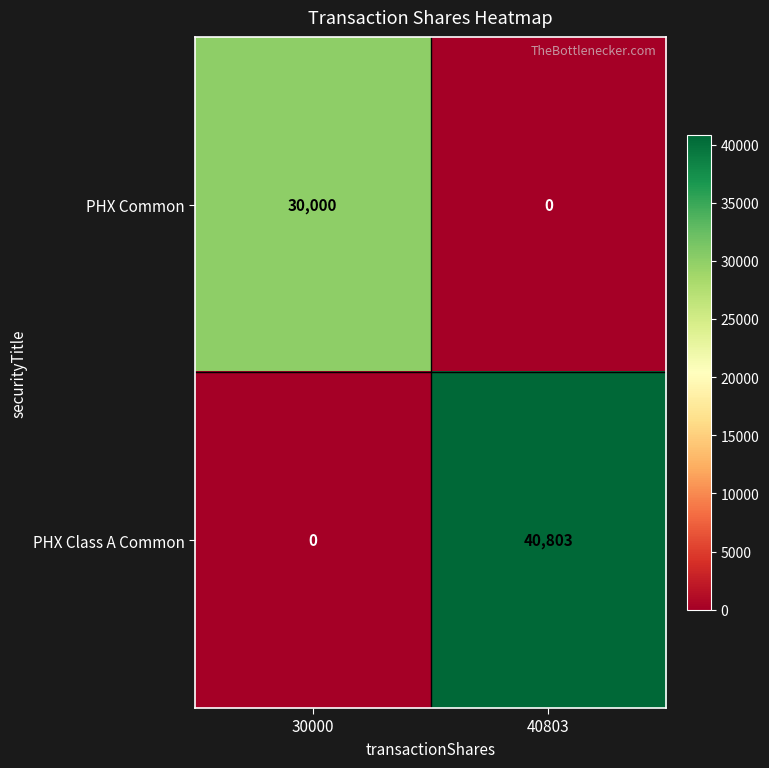

Is the value of PHX Common at 40803 greater than the value of PHX Class A Common at 40803?

No